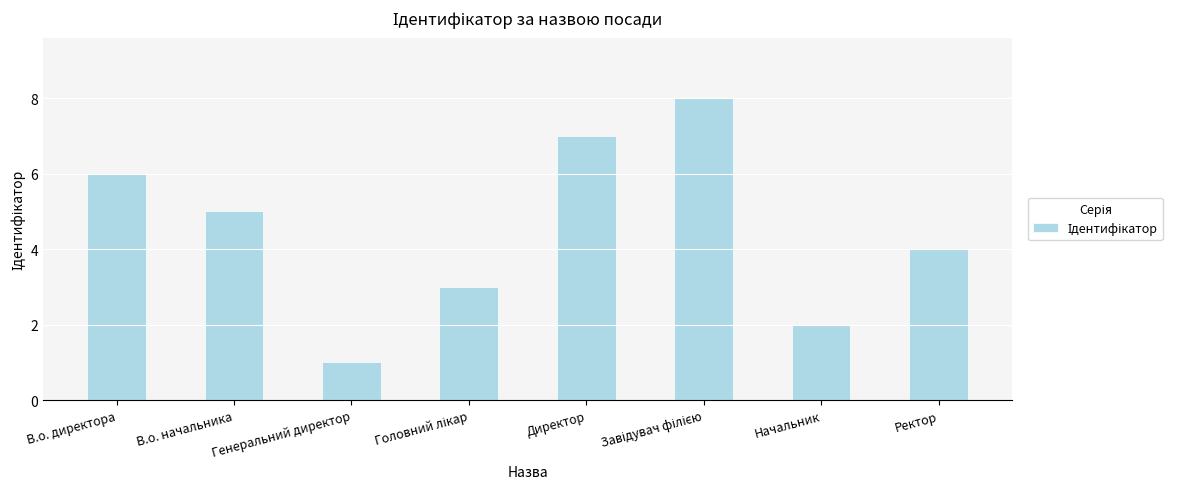

Are the bars horizontal?

No